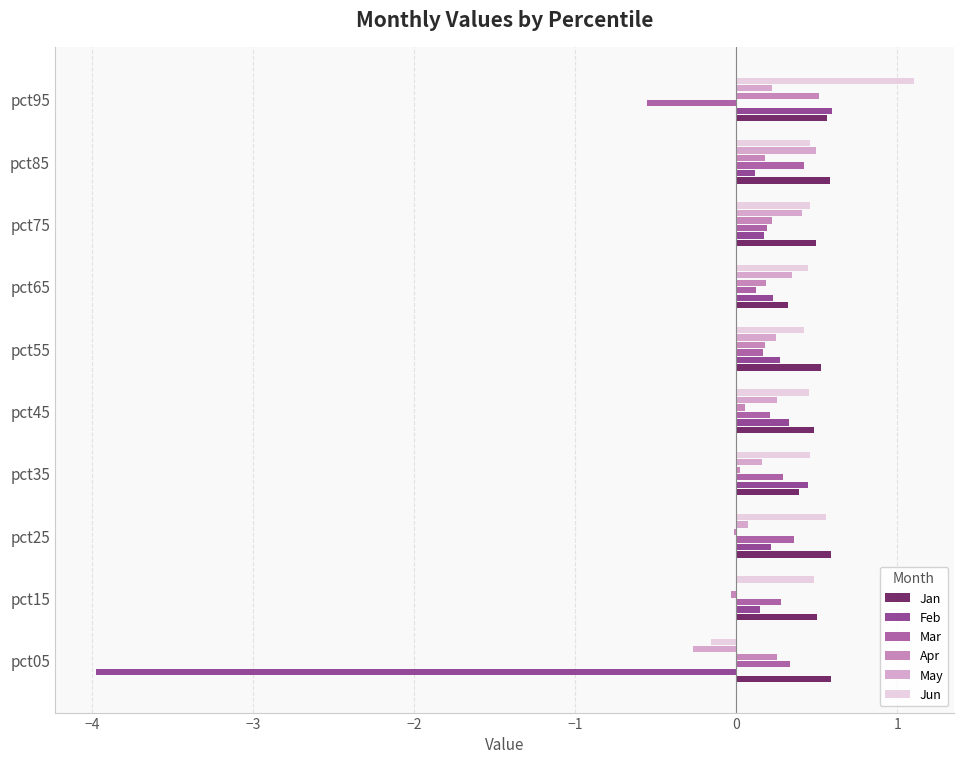

The value of Mar at pct85 is 0.6. True or false?

False